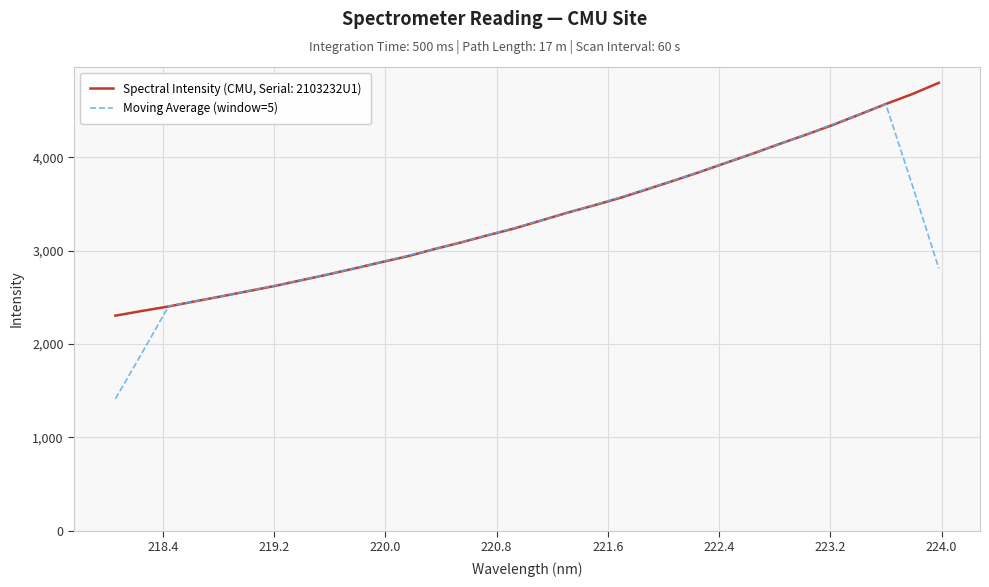

What is the maximum value shown in the chart?

4800.0